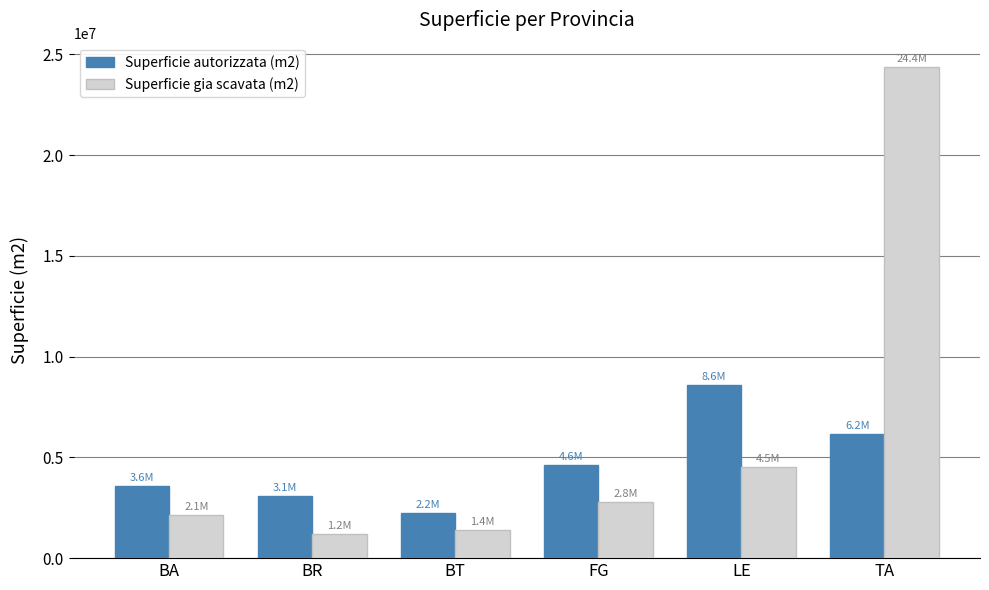

Reading left to right, list all the values displayed in this chart.

Superficie autorizzata (m2): 3577431.0	3061127.6	2228850.0	4628734.0	8611227.0	6179730.0
Superficie gia scavata (m2): 2116724.0	1190195.0	1405114.4	2770817.0	4523283.0	24362882.0